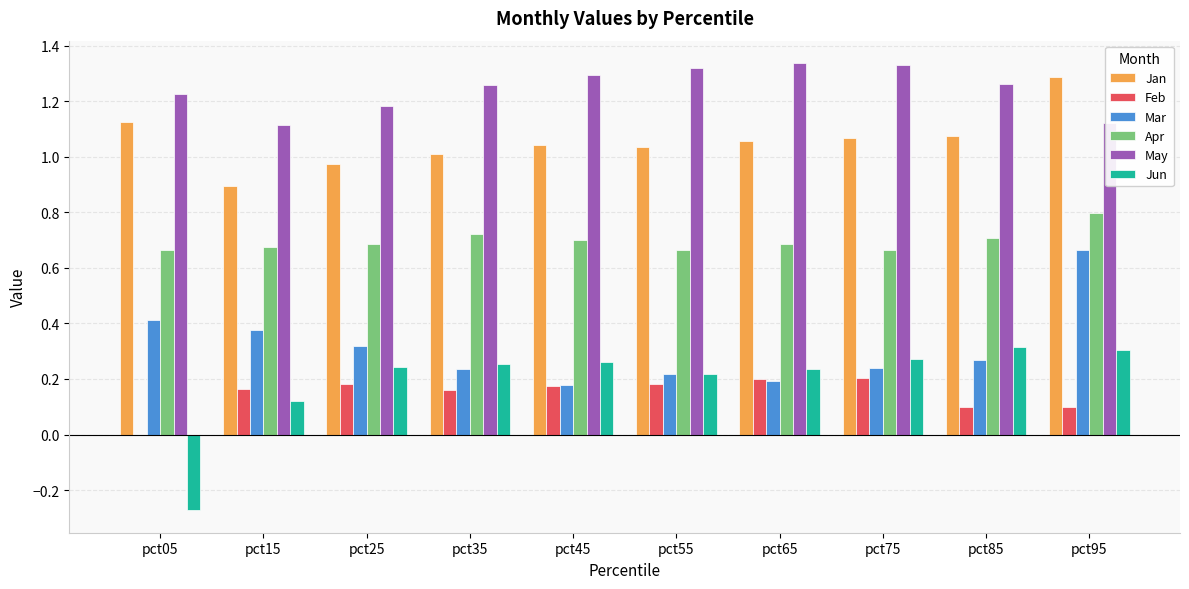

Which series changed the most between pct05 and pct45?

Jun